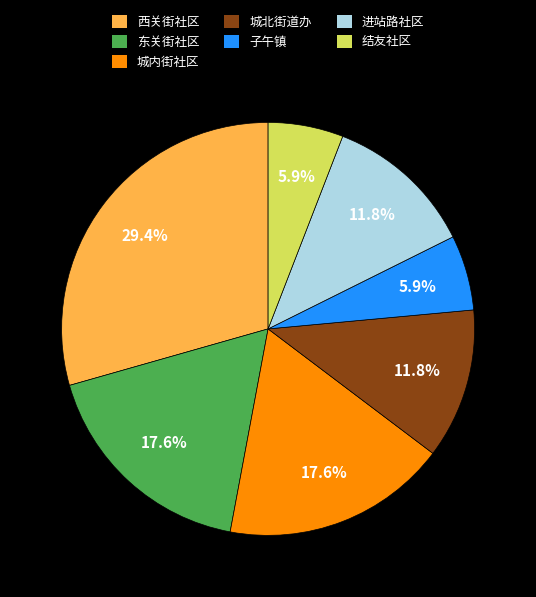

To the nearest percent, what is the difference between the largest and smallest slice percentages?

24%